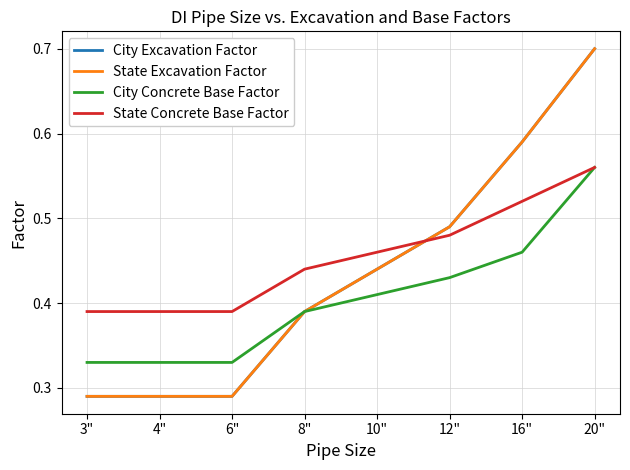

What is the value of the City Concrete Base Factor point at the 8th from the left?

0.6